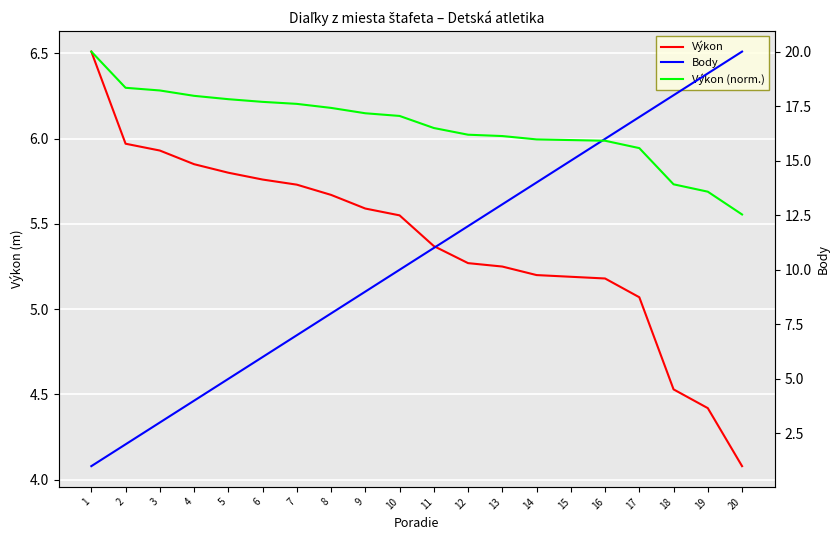

Reading left to right, extract all data points from this chart.

Výkon: 1=6.5	2=6.0	3=5.9	4=5.8	5=5.8	6=5.8	7=5.7	8=5.7	9=5.6	10=5.5	11=5.4	12=5.3	13=5.2	14=5.2	15=5.2	16=5.2	17=5.1	18=4.5	19=4.4	20=4.1
Body: 1=1.0	2=2.0	3=3.0	4=4.0	5=5.0	6=6.0	7=7.0	8=8.0	9=9.0	10=10.0	11=11.0	12=12.0	13=13.0	14=14.0	15=15.0	16=16.0	17=17.0	18=18.0	19=19.0	20=20.0
Výkon (norm.): 1=20.0	2=18.3	3=18.2	4=18.0	5=17.8	6=17.7	7=17.6	8=17.4	9=17.2	10=17.1	11=16.5	12=16.2	13=16.1	14=16.0	15=15.9	16=15.9	17=15.6	18=13.9	19=13.6	20=12.5